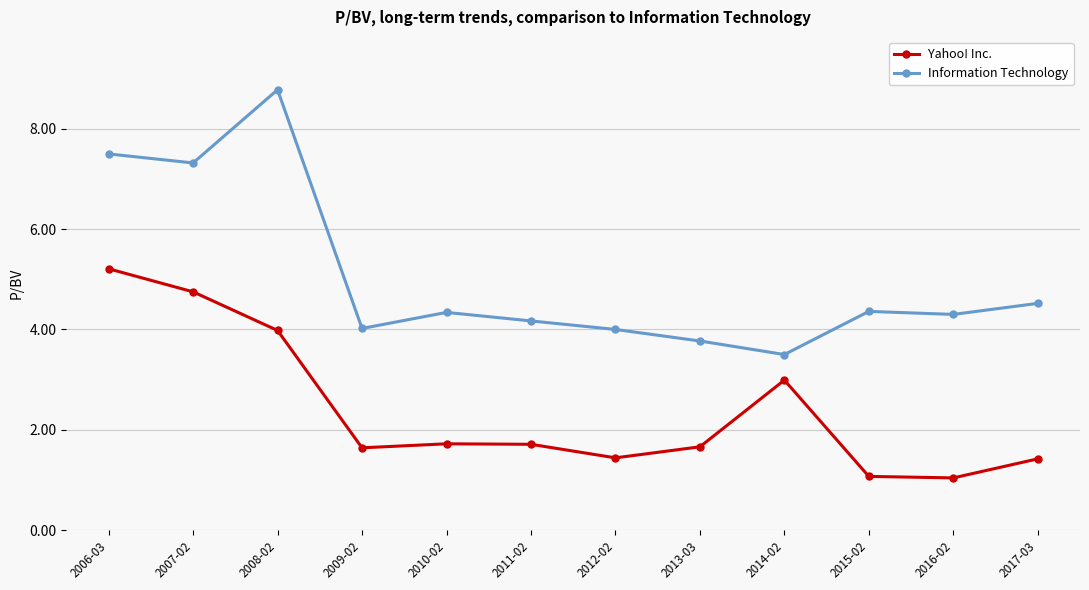

What is the sum of all Yahoo! Inc. values?

28.6